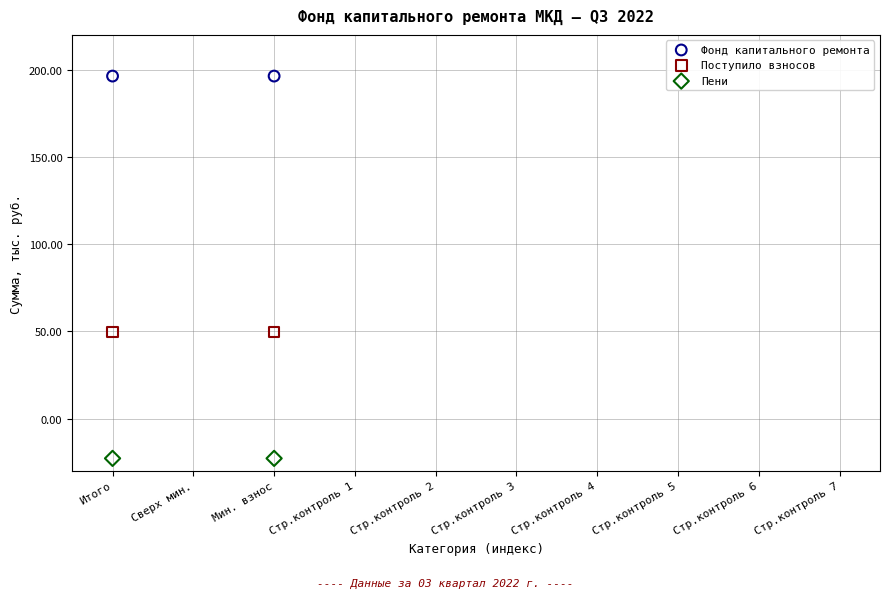

Which series contains the highest Y value?

Фонд капитального ремонта